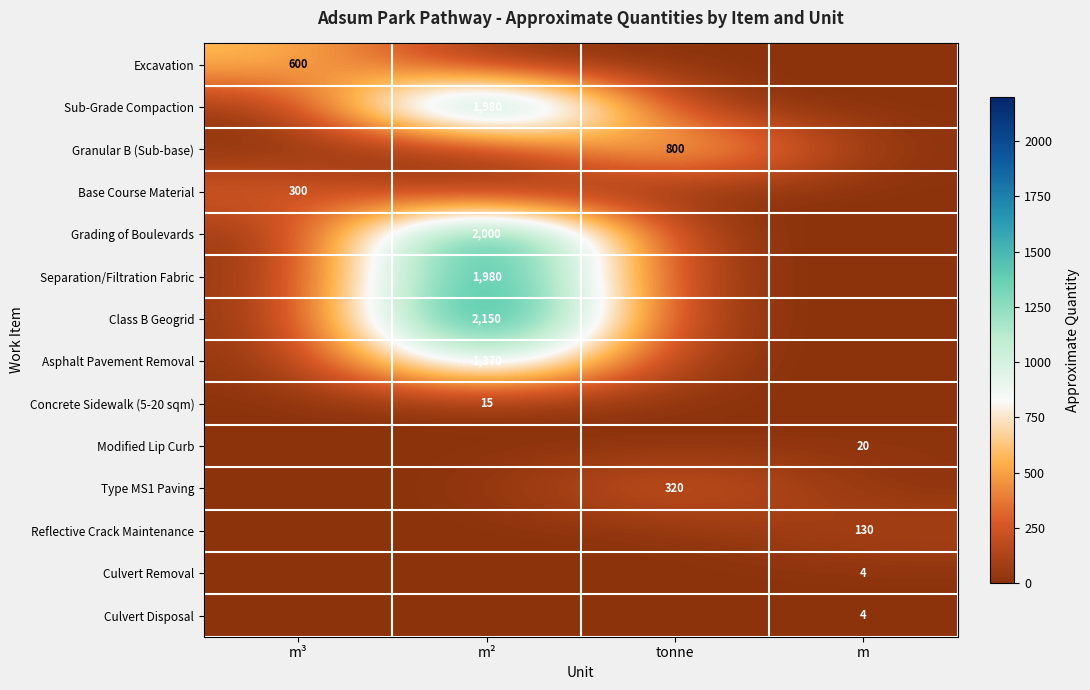

The Concrete Sidewalk (5-20 sqm) series shows 8 at m². True or false?

False